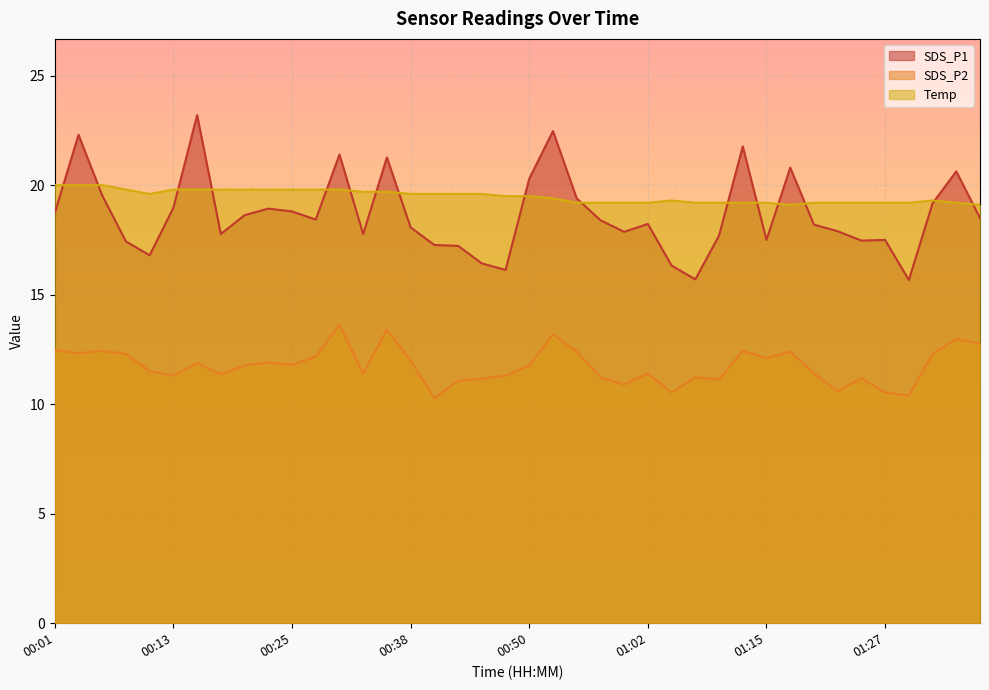

What is the value of the SDS_P1 point at the 23rd from the left?

19.4